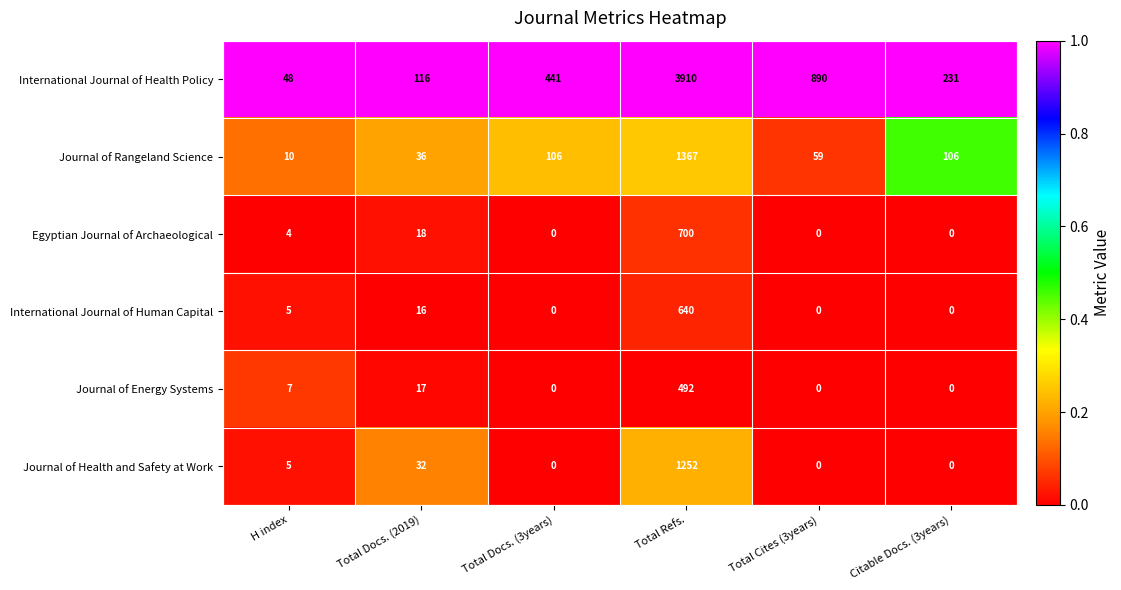

Rank the series by their maximum value, from highest to lowest.

International Journal of Health Policy, Journal of Rangeland Science, Journal of Health and Safety at Work, Egyptian Journal of Archaeological, International Journal of Human Capital, Journal of Energy Systems